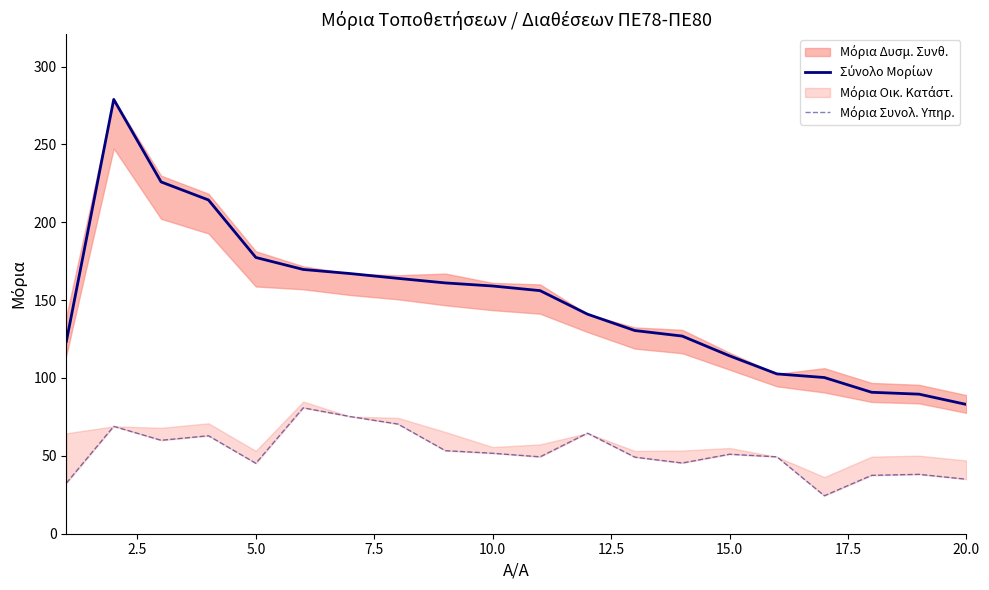

True or false: Σύνολο Μορίων and Μόρια Συνολ. Υπηρ. cross at least once.

False